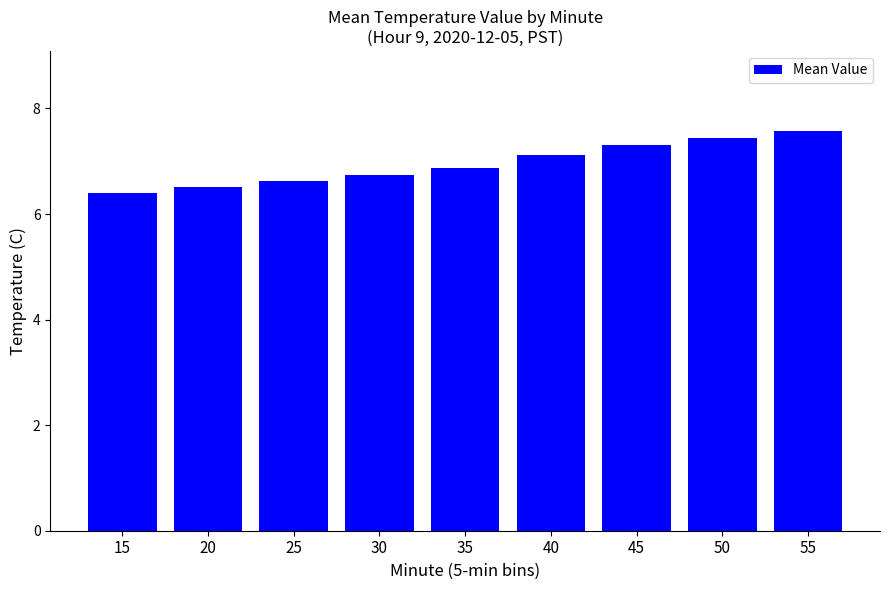

What is the ratio of the value at 35 to the value at 25?

1.0